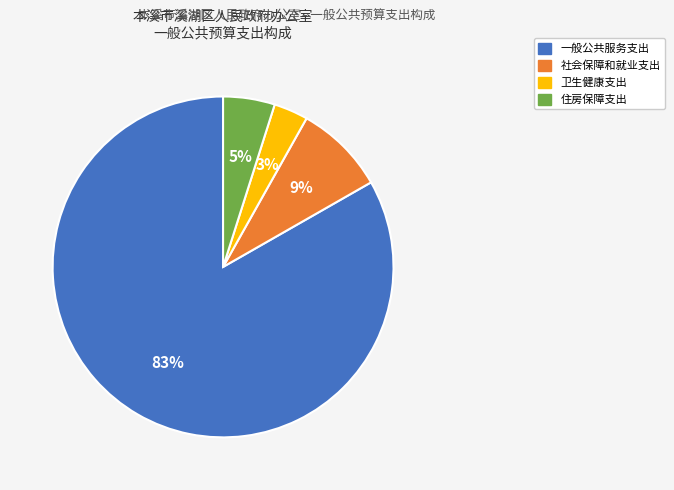

What percentage is the 社会保障和就业支出 slice, to the nearest percent?

9%